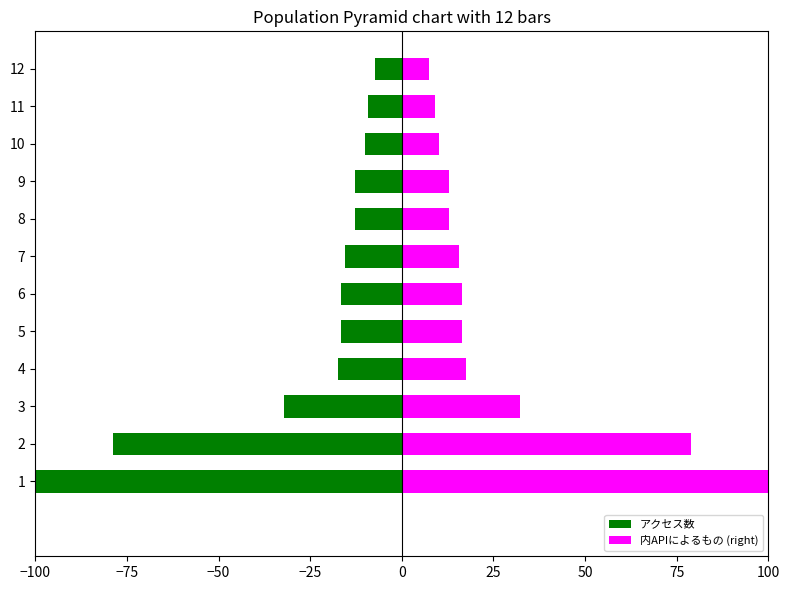

At how many categories does at least one series exceed -87?

12